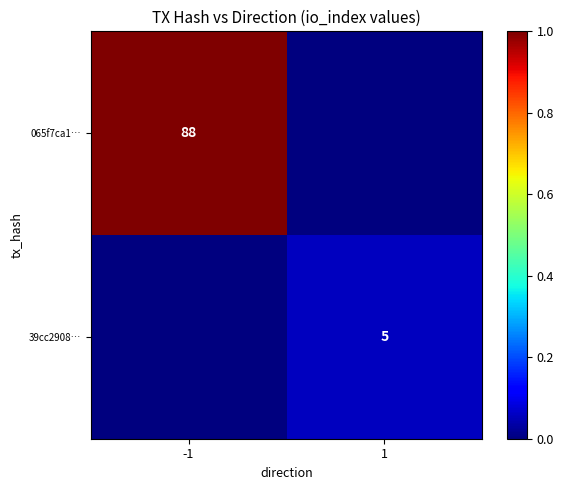

What is the difference between the highest and lowest values at 1?

0.1